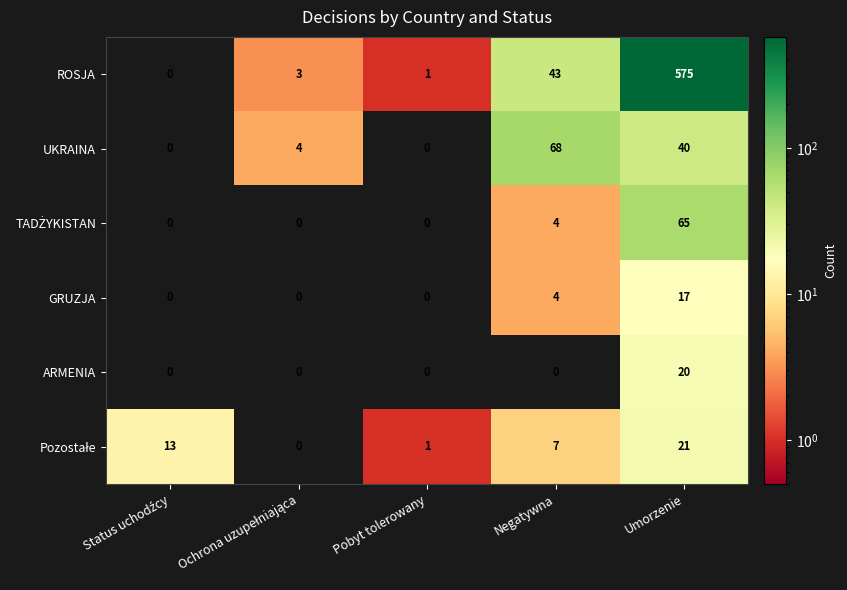

What is the difference between the second highest and minimum values in the UKRAINA series?

40